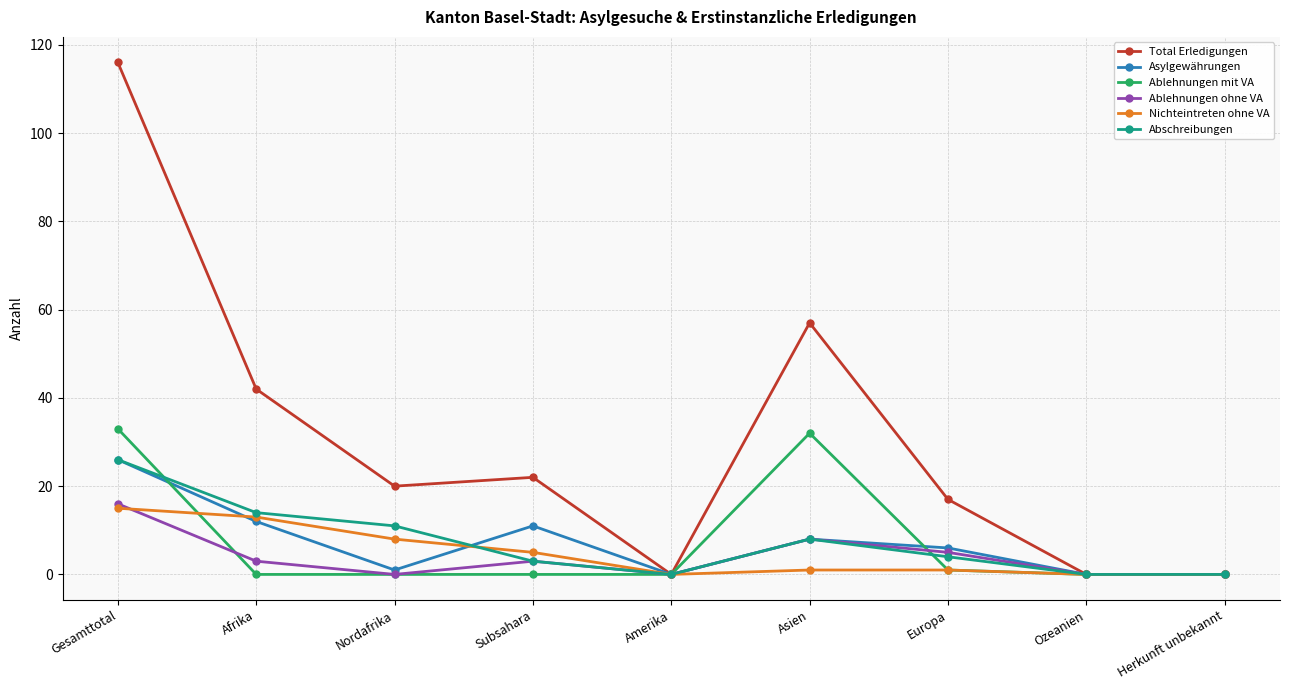

What are all the series names shown in the legend?

Total Erledigungen, Asylgewährungen, Ablehnungen mit VA, Ablehnungen ohne VA, Nichteintreten ohne VA, Abschreibungen